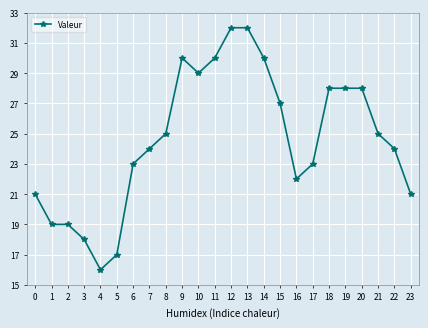

Which has a higher value, 13 or 19?

13